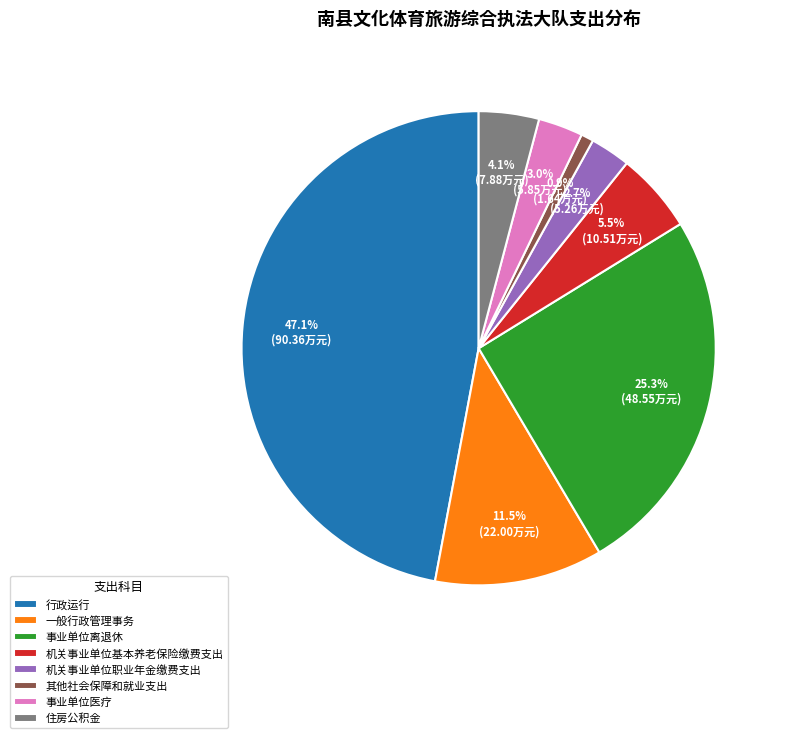

Which category has the smallest portion of the pie?

其他社会保障和就业支出